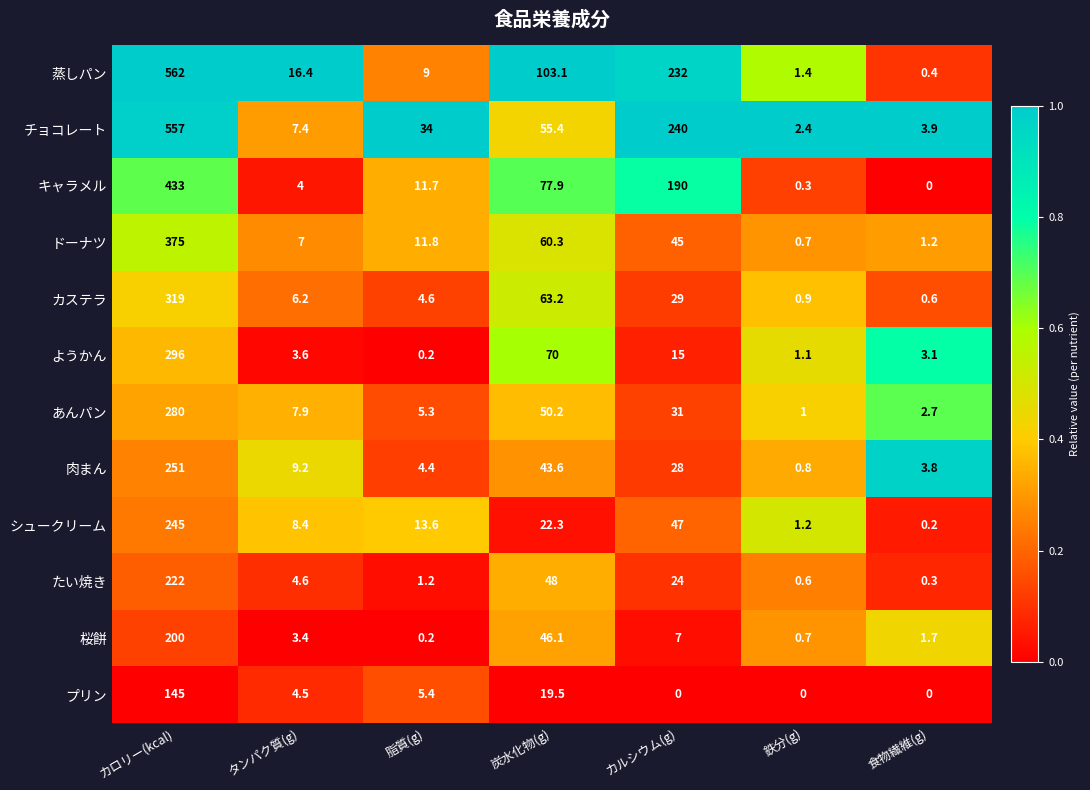

What is the difference between the highest and lowest values at 鉄分(g)?

2.4